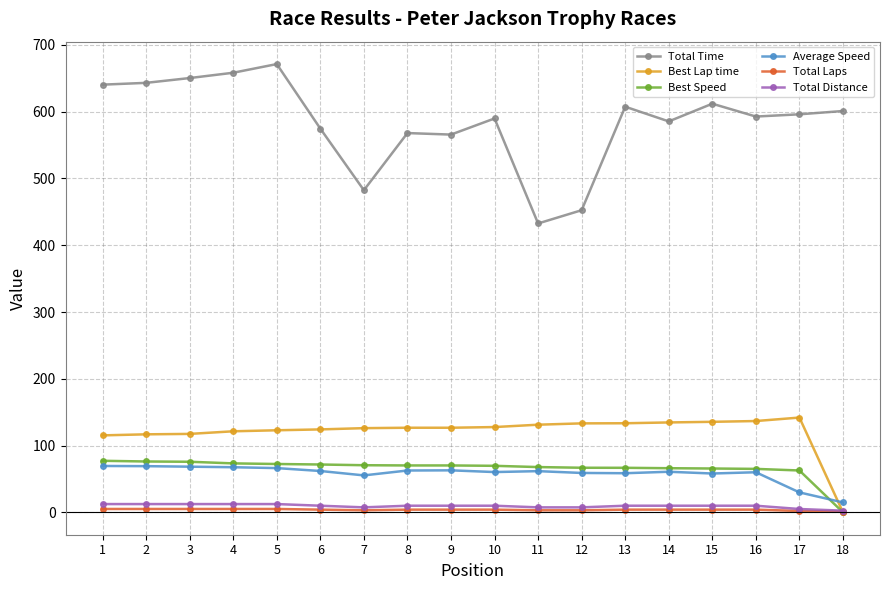

What is the sum of all Total Laps values?

69.0